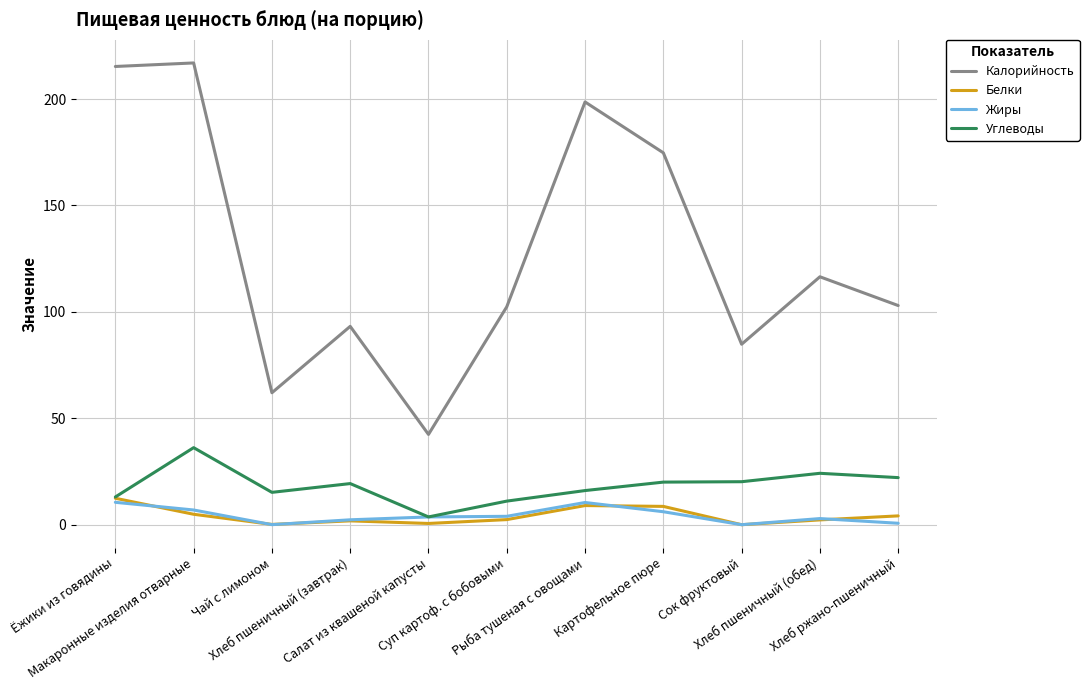

True or false: Калорийность and Жиры cross at least once.

False